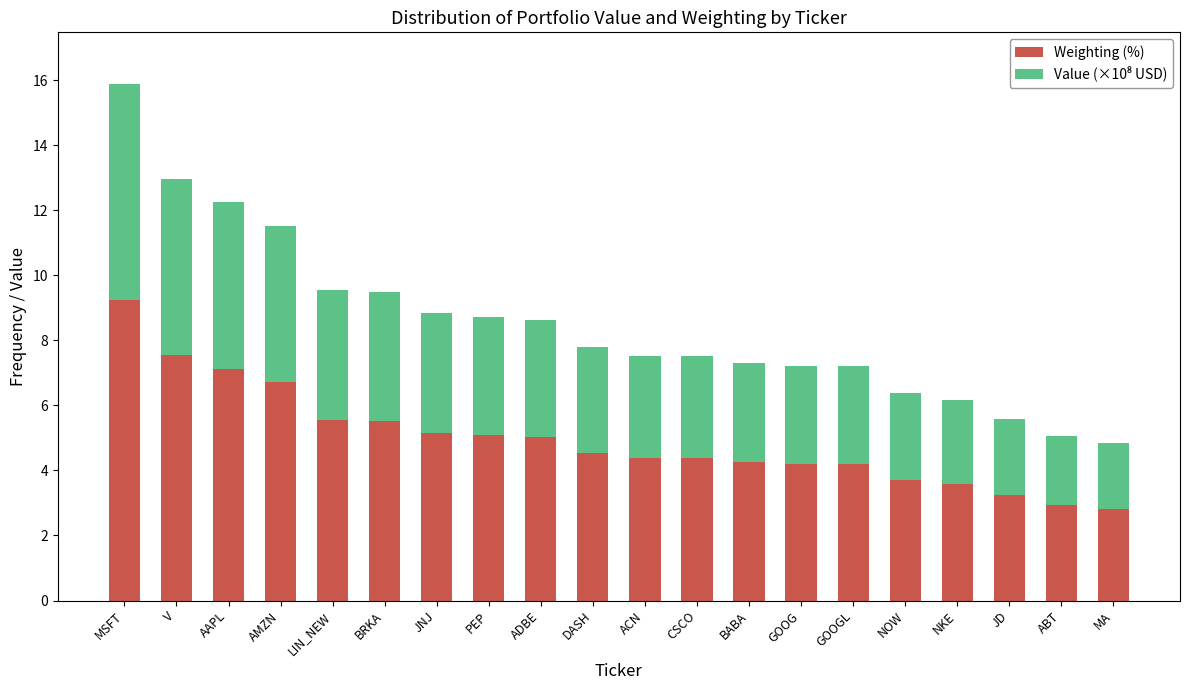

At which category is the sum across all series the highest?

MSFT